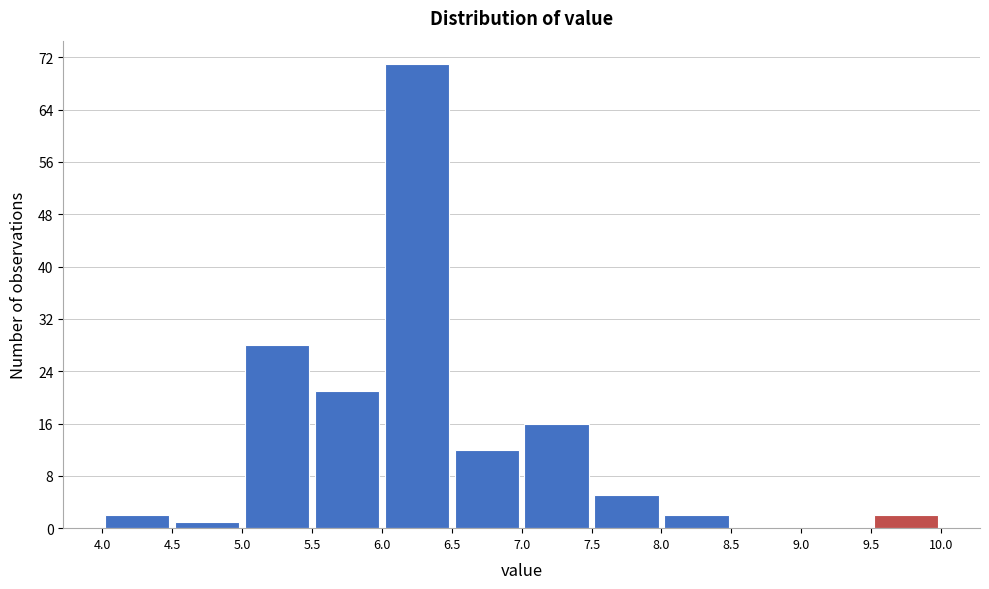

Which range on the x-axis has the tallest bar?

6.0 to 6.5